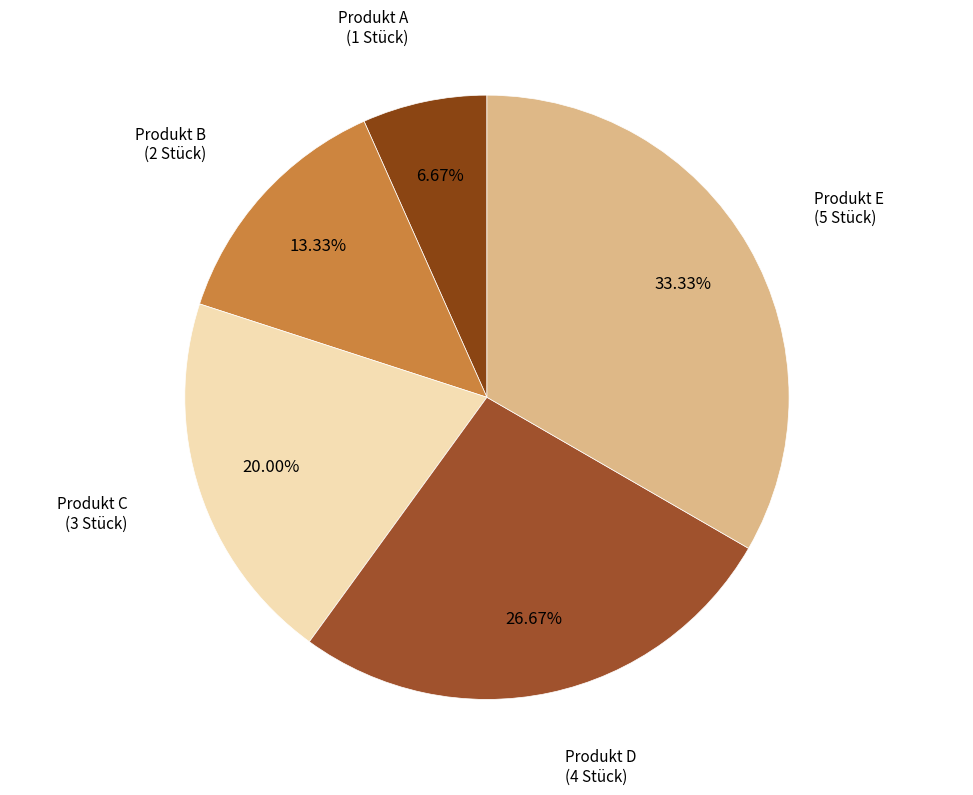

How many segments does this pie chart have?

5